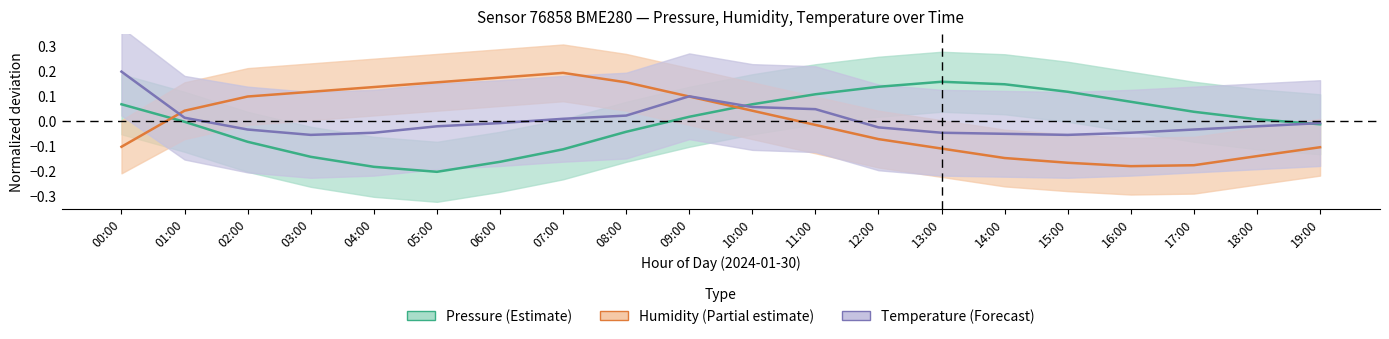

Is this an area chart (filled region under the line)?

No